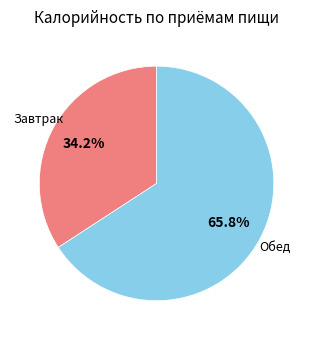

Combined, what portion of the pie is Завтрак and Обед?

100.0%